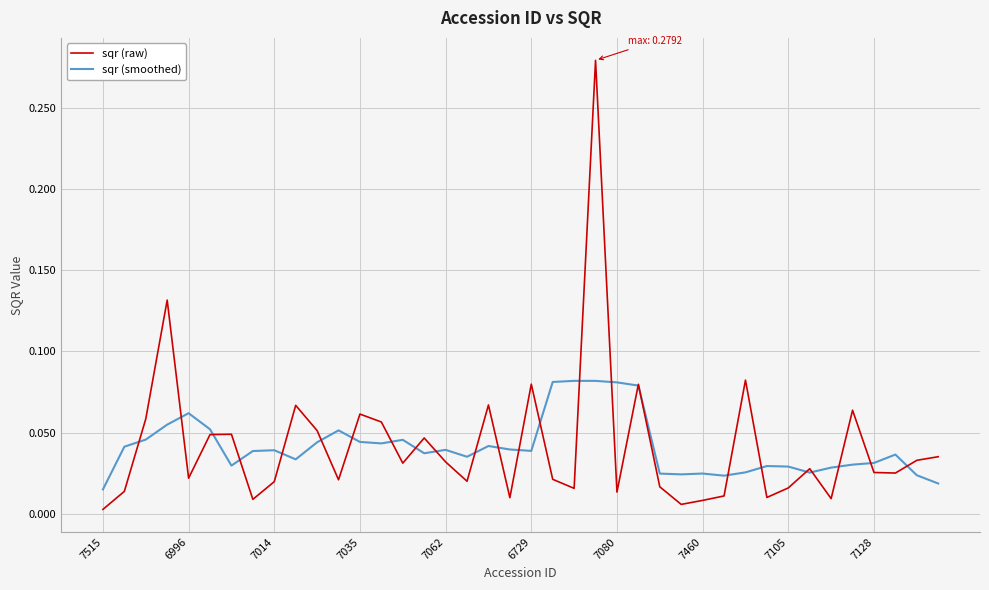

List the series in order of their peak value, lowest first.

sqr (smoothed), sqr (raw)